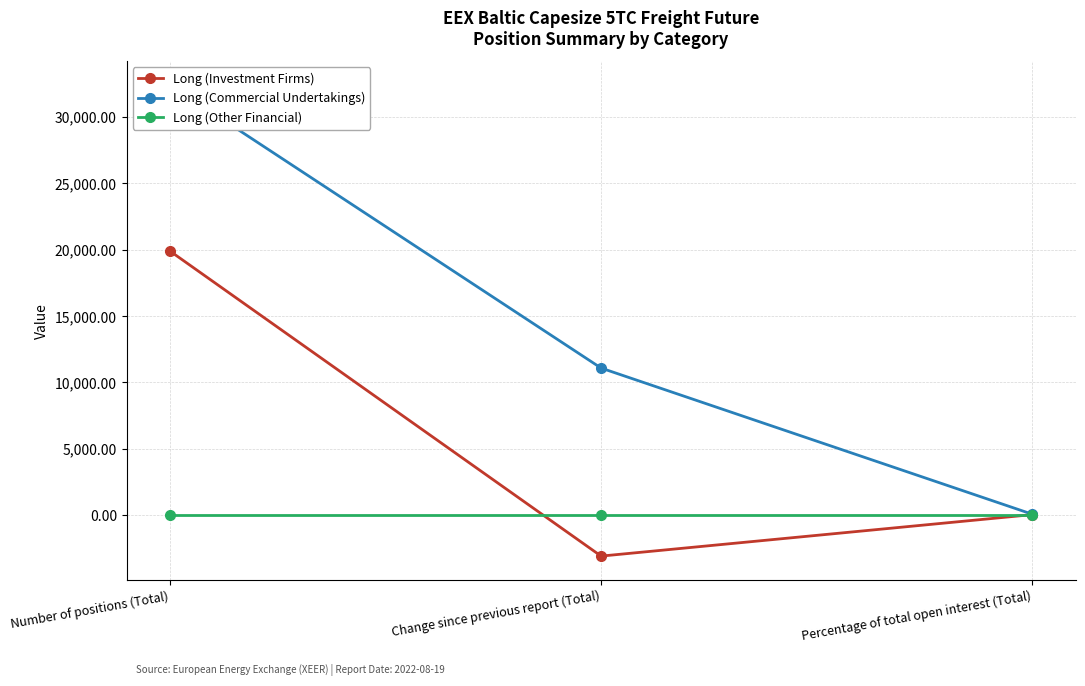

Reading left to right, extract all data points from this chart.

Long (Investment Firms): 19907.2	-3089.0	38.0
Long (Commercial Undertakings): 32429.5	11078.5	62.0
Long (Other Financial): 0.0	0.0	0.0